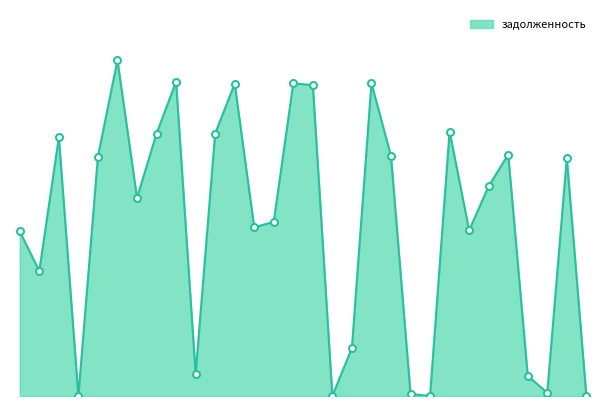

Does the chart have visible grid lines?

No